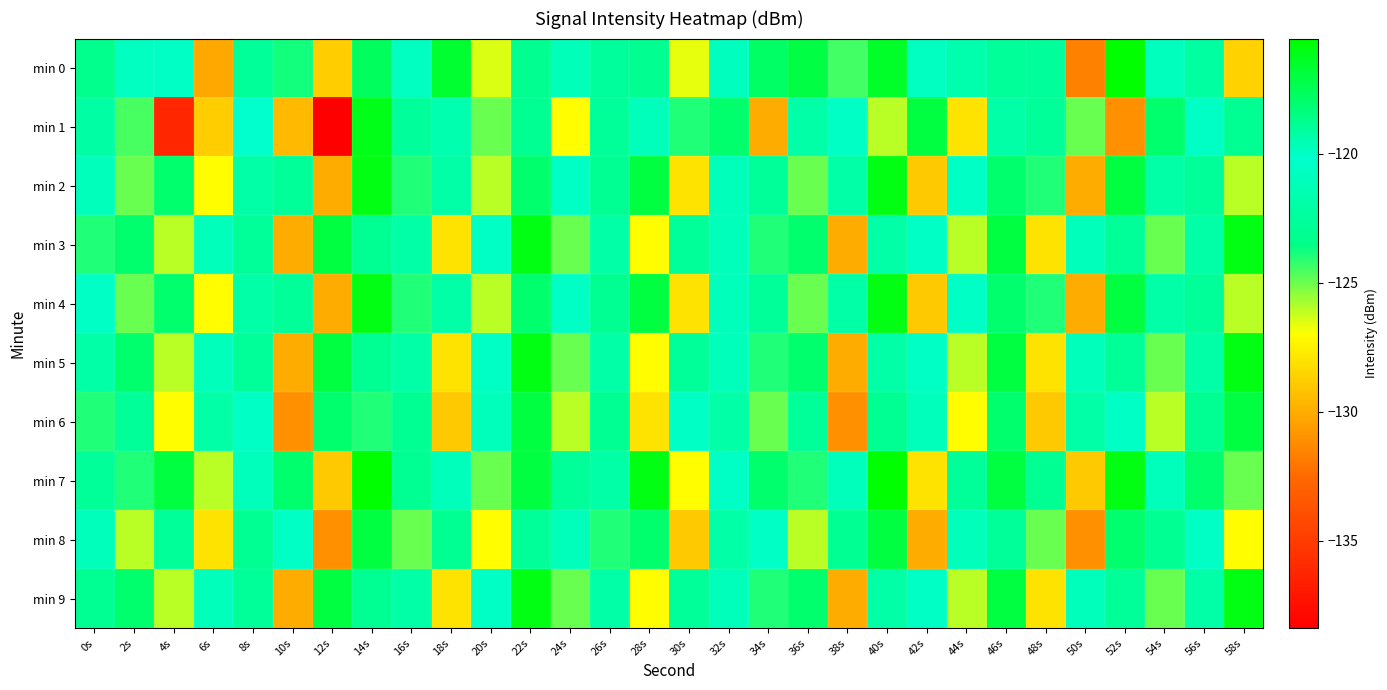

Reading left to right, what are all the values shown in this chart?

min 0: 0s=-123.4	2s=-119.9	4s=-119.9	6s=-130.1	8s=-122.7	10s=-123.8	12s=-128.8	14s=-117.6	16s=-119.9	18s=-116.7	20s=-126.5	22s=-118.8	24s=-119.7	26s=-122.5	28s=-118.8	30s=-126.7	32s=-120.7	34s=-117.8	36s=-117.1	38s=-124.5	40s=-116.5	42s=-120.7	44s=-121.8	46s=-122.7	48s=-122.6	50s=-131.6	52s=-115.5	54s=-119.8	56s=-119.2	58s=-128.6
min 1: 0s=-122.1	2s=-124.5	4s=-136.2	6s=-128.8	8s=-120.2	10s=-129.5	12s=-138.4	14s=-116.1	16s=-122.6	18s=-121.6	20s=-125.0	22s=-123.0	24s=-127.0	26s=-119.0	28s=-121.0	30s=-124.0	32s=-118.0	34s=-130.0	36s=-122.0	38s=-120.0	40s=-126.0	42s=-117.0	44s=-128.0	46s=-122.0	48s=-119.0	50s=-125.0	52s=-131.0	54s=-118.0	56s=-120.0	58s=-123.0
min 2: 0s=-121.0	2s=-125.0	4s=-118.0	6s=-127.0	8s=-122.0	10s=-119.0	12s=-130.0	14s=-116.0	16s=-124.0	18s=-122.0	20s=-126.0	22s=-118.0	24s=-120.0	26s=-123.0	28s=-117.0	30s=-128.0	32s=-121.0	34s=-119.0	36s=-125.0	38s=-122.0	40s=-116.0	42s=-129.0	44s=-120.0	46s=-118.0	48s=-124.0	50s=-130.0	52s=-117.0	54s=-122.0	56s=-119.0	58s=-126.0
min 3: 0s=-124.0	2s=-118.0	4s=-126.0	6s=-121.0	8s=-119.0	10s=-130.0	12s=-117.0	14s=-123.0	16s=-122.0	18s=-128.0	20s=-120.0	22s=-116.0	24s=-125.0	26s=-122.0	28s=-127.0	30s=-119.0	32s=-121.0	34s=-124.0	36s=-118.0	38s=-130.0	40s=-122.0	42s=-120.0	44s=-126.0	46s=-117.0	48s=-128.0	50s=-121.0	52s=-119.0	54s=-125.0	56s=-122.0	58s=-116.0
min 4: 0s=-120.0	2s=-125.0	4s=-118.0	6s=-127.0	8s=-122.0	10s=-119.0	12s=-130.0	14s=-116.0	16s=-124.0	18s=-122.0	20s=-126.0	22s=-118.0	24s=-120.0	26s=-123.0	28s=-117.0	30s=-128.0	32s=-121.0	34s=-119.0	36s=-125.0	38s=-122.0	40s=-116.0	42s=-129.0	44s=-120.0	46s=-118.0	48s=-124.0	50s=-130.0	52s=-117.0	54s=-122.0	56s=-119.0	58s=-126.0
min 5: 0s=-122.0	2s=-118.0	4s=-126.0	6s=-121.0	8s=-119.0	10s=-130.0	12s=-117.0	14s=-123.0	16s=-122.0	18s=-128.0	20s=-120.0	22s=-116.0	24s=-125.0	26s=-122.0	28s=-127.0	30s=-119.0	32s=-121.0	34s=-124.0	36s=-118.0	38s=-130.0	40s=-122.0	42s=-120.0	44s=-126.0	46s=-117.0	48s=-128.0	50s=-121.0	52s=-119.0	54s=-125.0	56s=-122.0	58s=-116.0
min 6: 0s=-124.0	2s=-119.0	4s=-127.0	6s=-122.0	8s=-120.0	10s=-131.0	12s=-118.0	14s=-124.0	16s=-123.0	18s=-129.0	20s=-121.0	22s=-117.0	24s=-126.0	26s=-123.0	28s=-128.0	30s=-120.0	32s=-122.0	34s=-125.0	36s=-119.0	38s=-131.0	40s=-123.0	42s=-121.0	44s=-127.0	46s=-118.0	48s=-129.0	50s=-122.0	52s=-120.0	54s=-126.0	56s=-123.0	58s=-117.0
min 7: 0s=-119.0	2s=-124.0	4s=-117.0	6s=-126.0	8s=-121.0	10s=-118.0	12s=-129.0	14s=-115.0	16s=-123.0	18s=-121.0	20s=-125.0	22s=-117.0	24s=-119.0	26s=-122.0	28s=-116.0	30s=-127.0	32s=-120.0	34s=-118.0	36s=-124.0	38s=-121.0	40s=-115.0	42s=-128.0	44s=-119.0	46s=-117.0	48s=-123.0	50s=-129.0	52s=-116.0	54s=-121.0	56s=-118.0	58s=-125.0
min 8: 0s=-121.0	2s=-126.0	4s=-119.0	6s=-128.0	8s=-123.0	10s=-120.0	12s=-131.0	14s=-117.0	16s=-125.0	18s=-123.0	20s=-127.0	22s=-119.0	24s=-121.0	26s=-124.0	28s=-118.0	30s=-129.0	32s=-122.0	34s=-120.0	36s=-126.0	38s=-123.0	40s=-117.0	42s=-130.0	44s=-121.0	46s=-119.0	48s=-125.0	50s=-131.0	52s=-118.0	54s=-123.0	56s=-120.0	58s=-127.0
min 9: 0s=-123.0	2s=-118.0	4s=-126.0	6s=-121.0	8s=-119.0	10s=-130.0	12s=-117.0	14s=-123.0	16s=-122.0	18s=-128.0	20s=-120.0	22s=-116.0	24s=-125.0	26s=-122.0	28s=-127.0	30s=-119.0	32s=-121.0	34s=-124.0	36s=-118.0	38s=-130.0	40s=-122.0	42s=-120.0	44s=-126.0	46s=-117.0	48s=-128.0	50s=-121.0	52s=-119.0	54s=-125.0	56s=-122.0	58s=-116.0